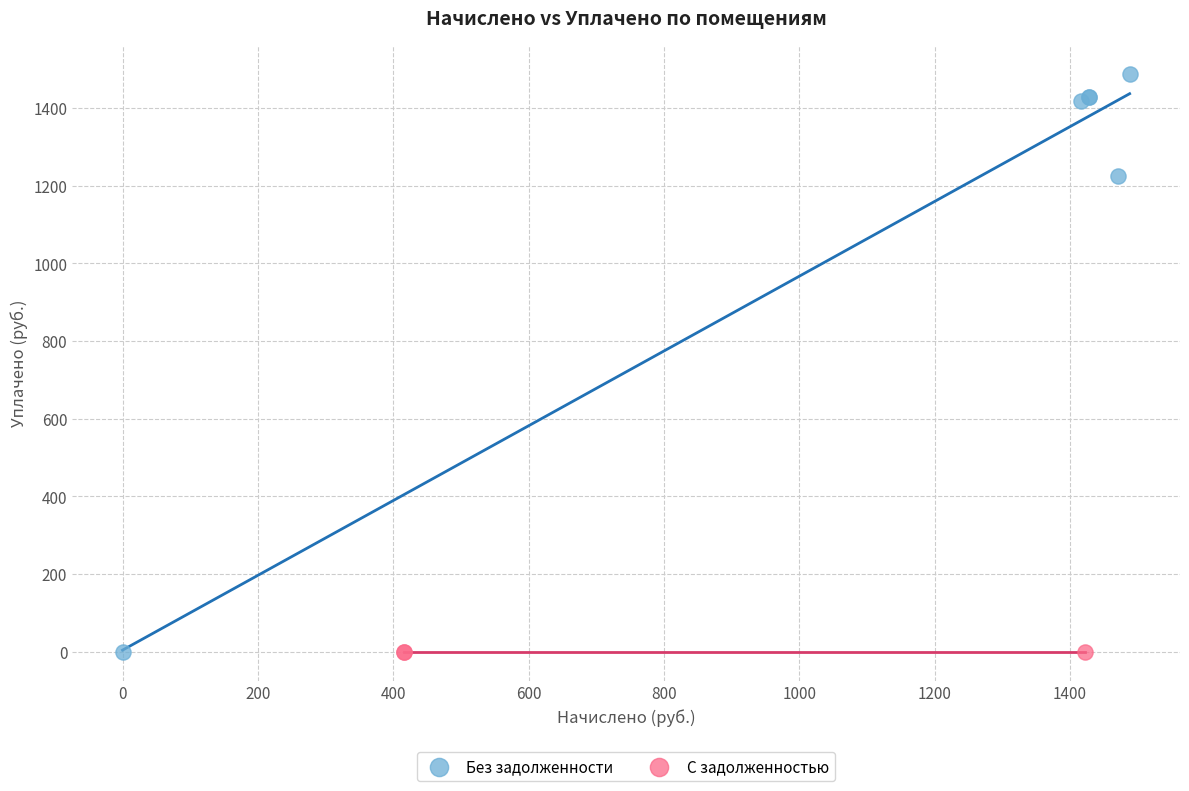

Which series reaches the maximum Y coordinate?

Без задолженности